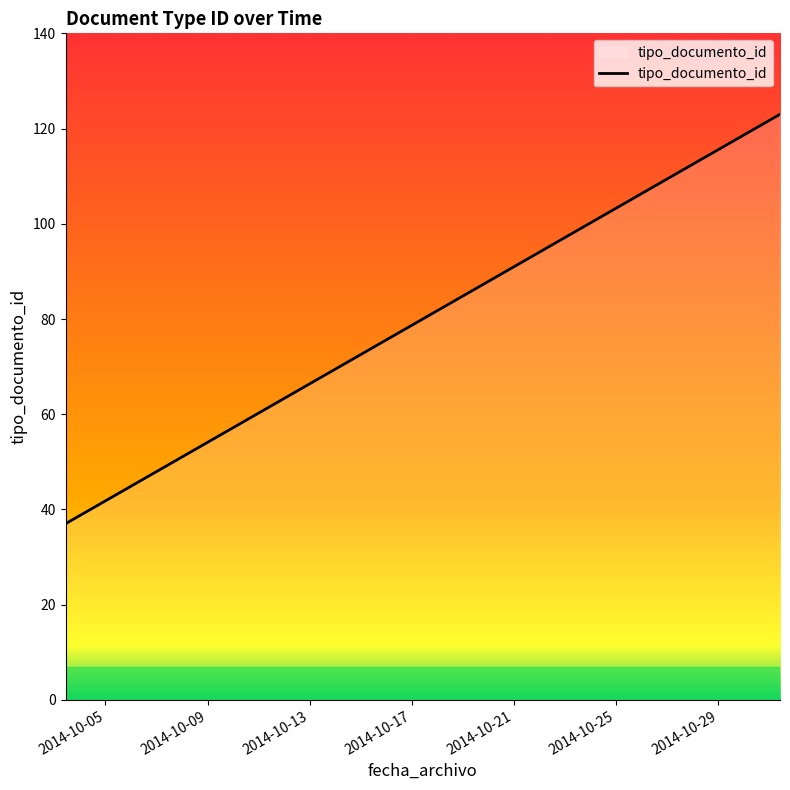

How many categories are shown in the chart?

6